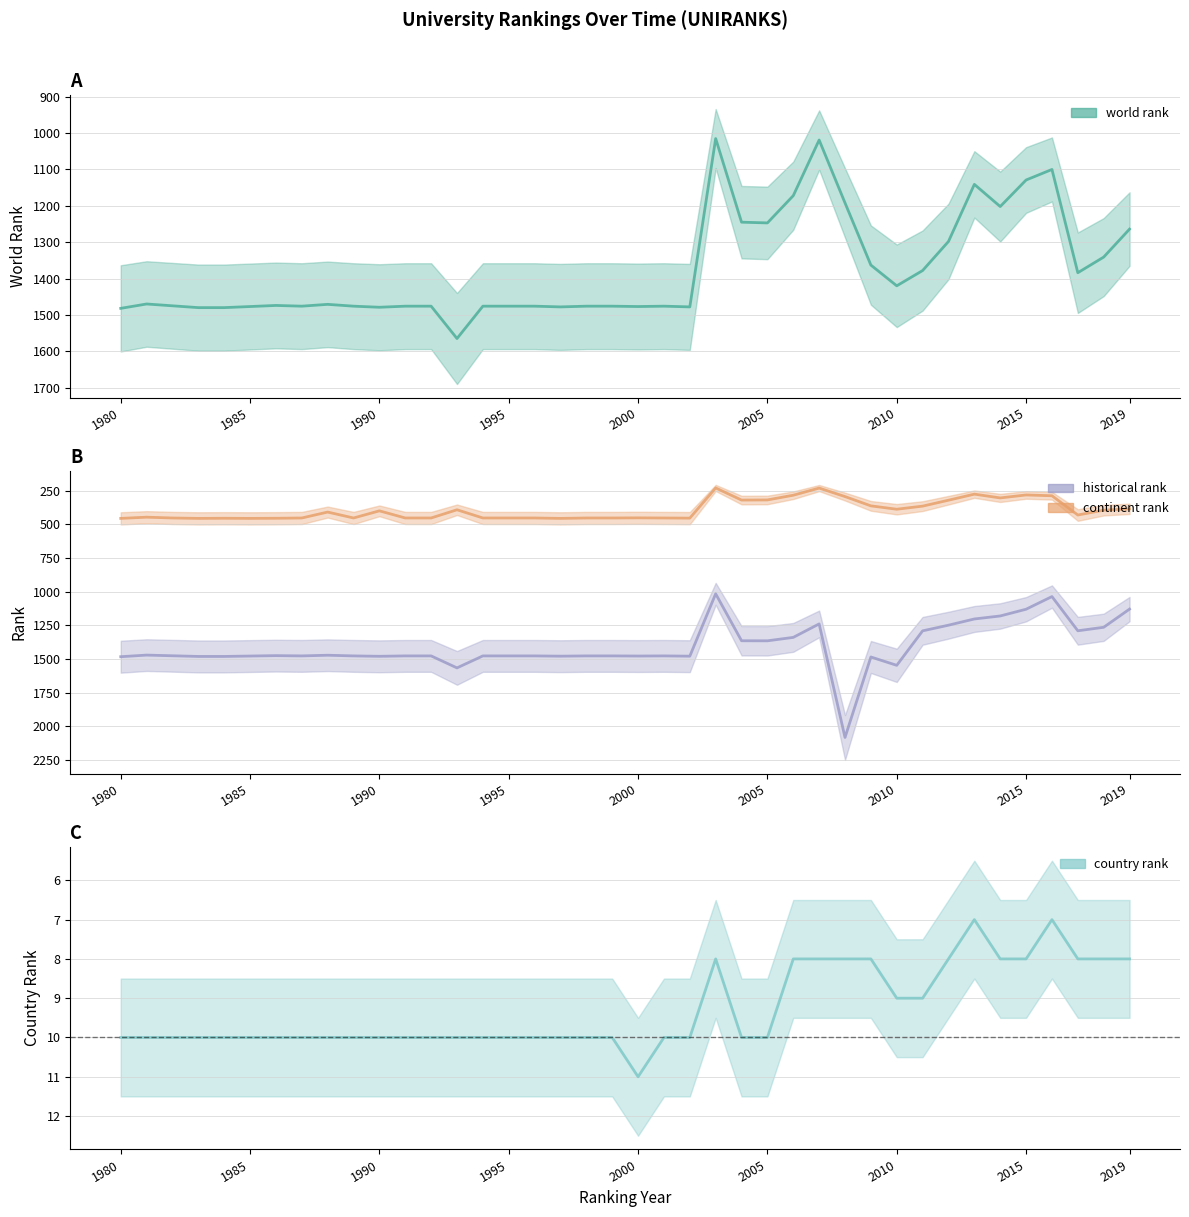

At which category does world rank reach its first local valley?

1981